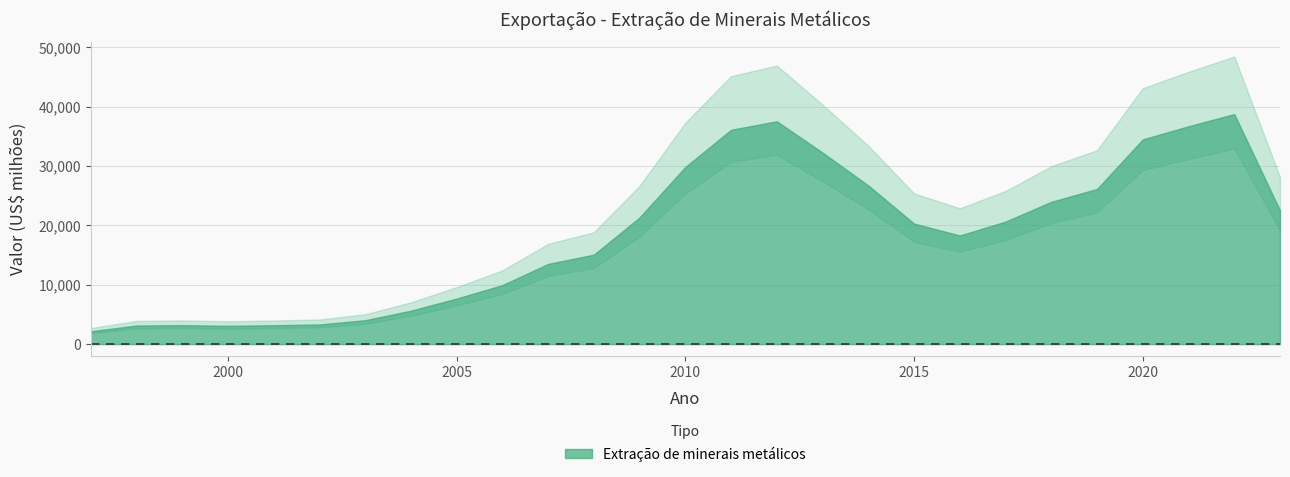

How many lines are shown in the chart?

1